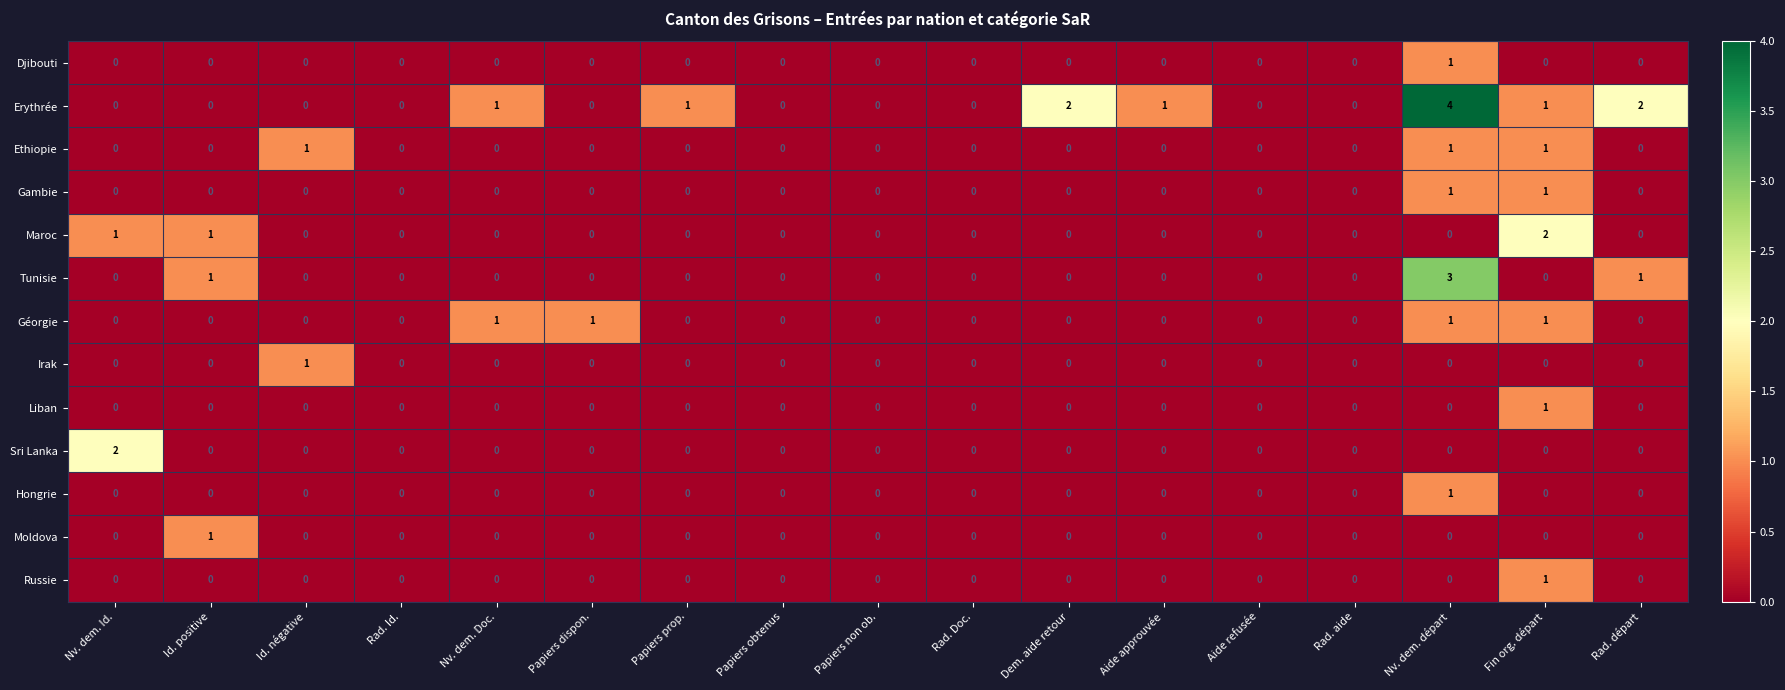

Between Nv. dem. Id. and Papiers dispon., which series saw the biggest shift?

Sri Lanka